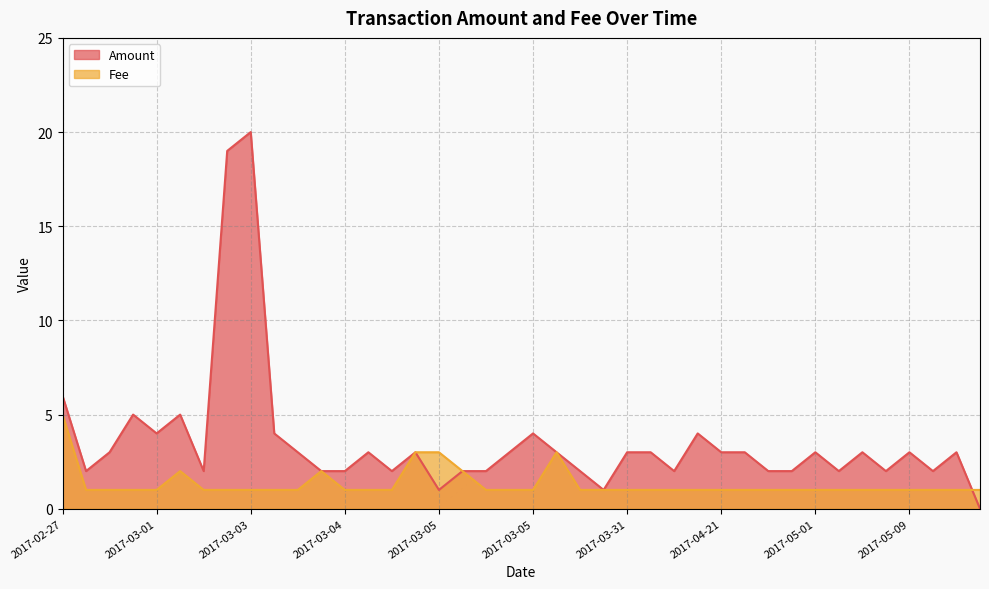

True or false: Fee and Amount intersect in this chart.

True